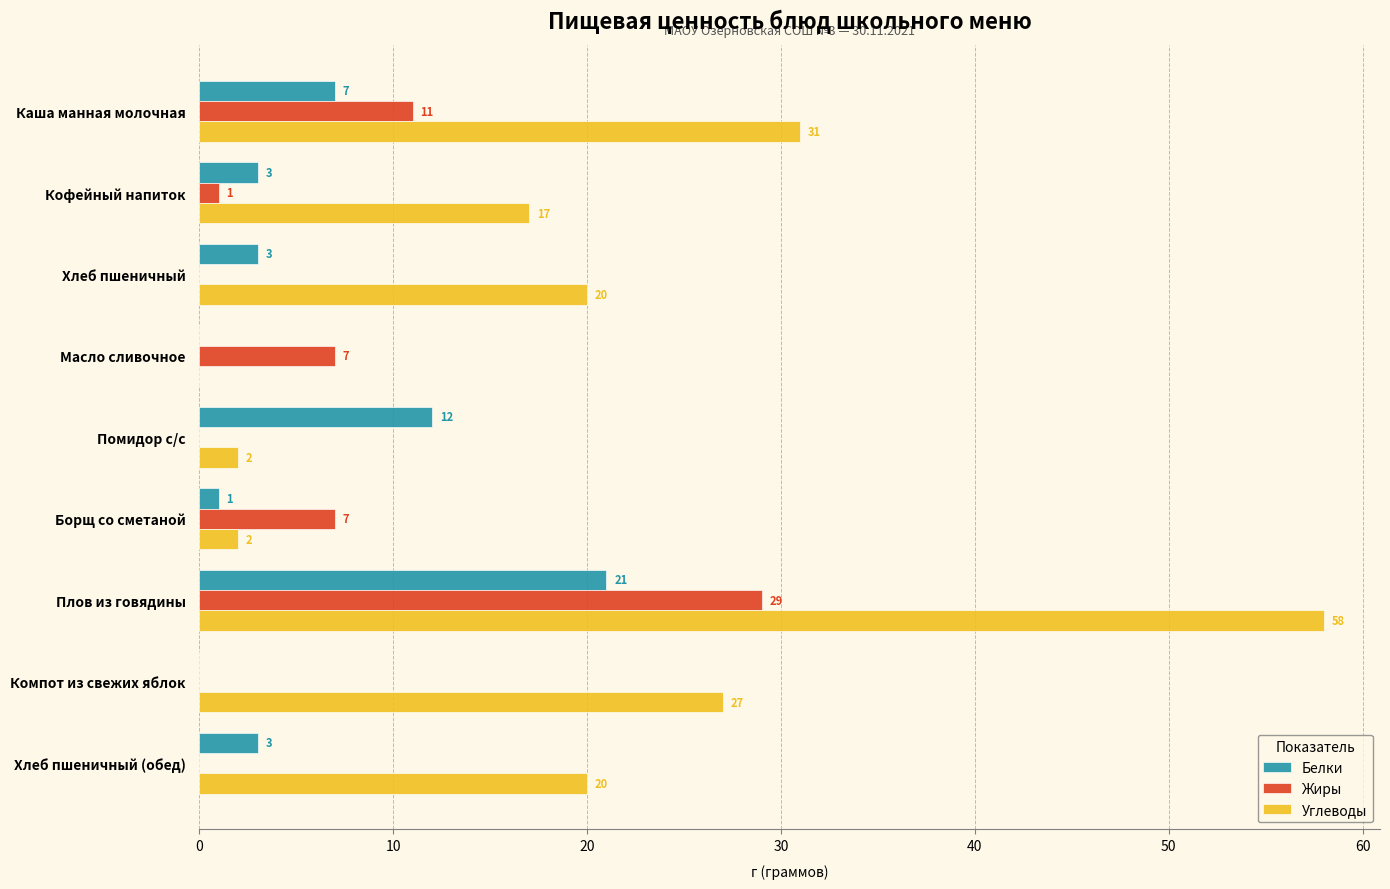

Which series has the largest total across all categories?

Углеводы